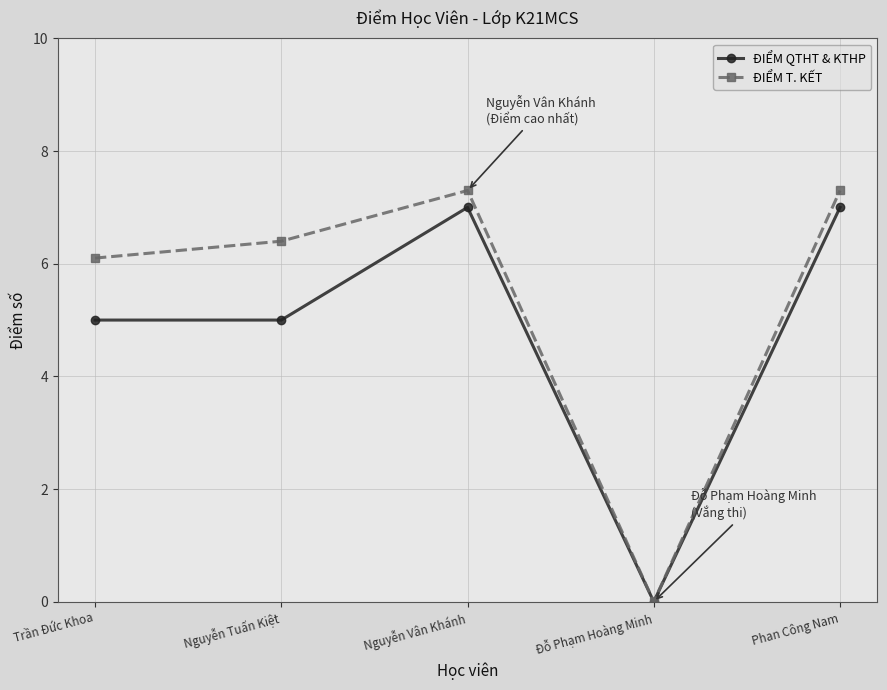

Which category has the lowest value across all series?

Đỗ Phạm Hoàng Minh